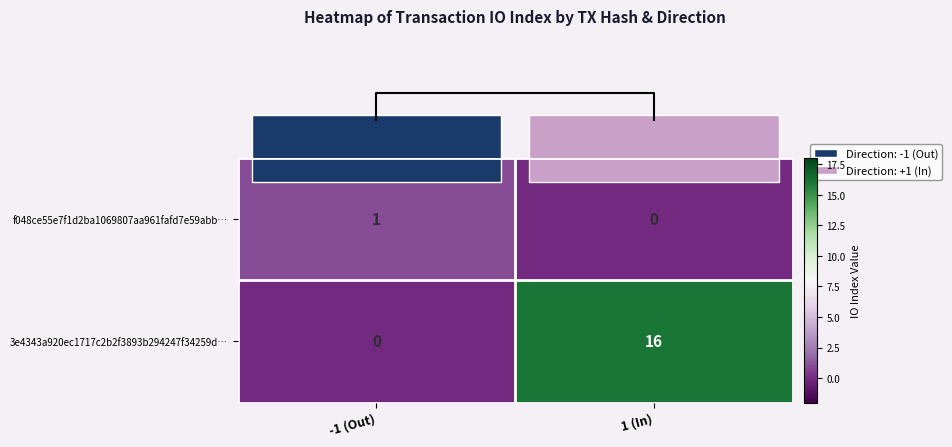

True or false: 3e4343a920ec1717c2b2f3893b294247f34259d… has a value of -8 at -1 (Out).

False